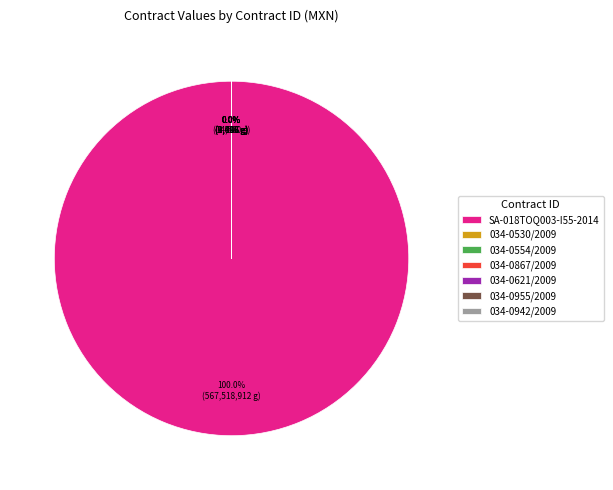

Which slice represents more than half of the pie?

SA-018TOQ003-I55-2014